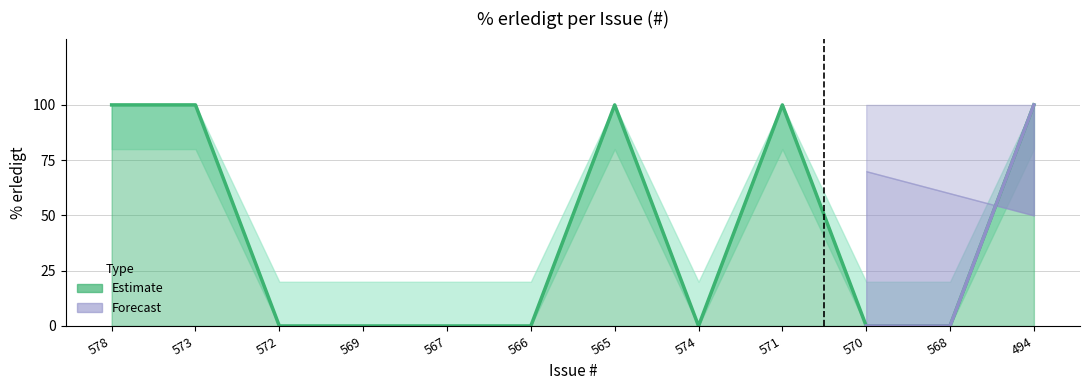

What is the difference between the highest and lowest values at 568?

20